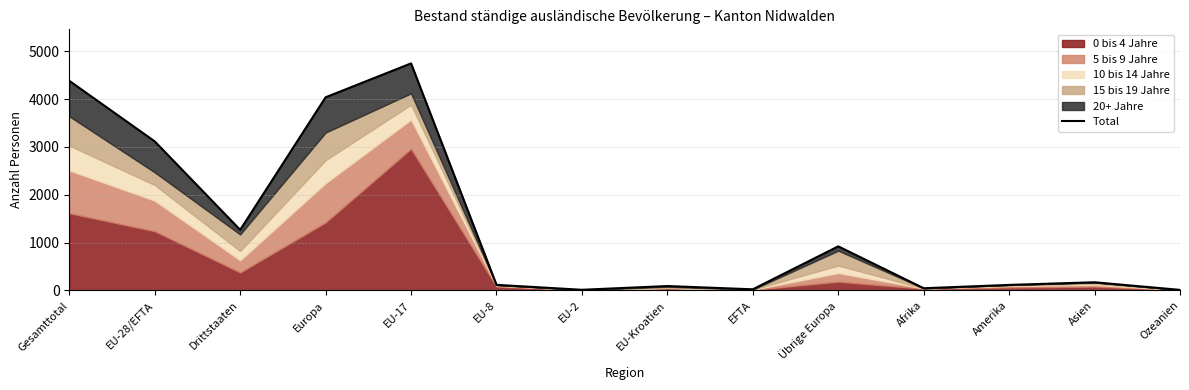

What is the maximum value shown in the chart?

4748